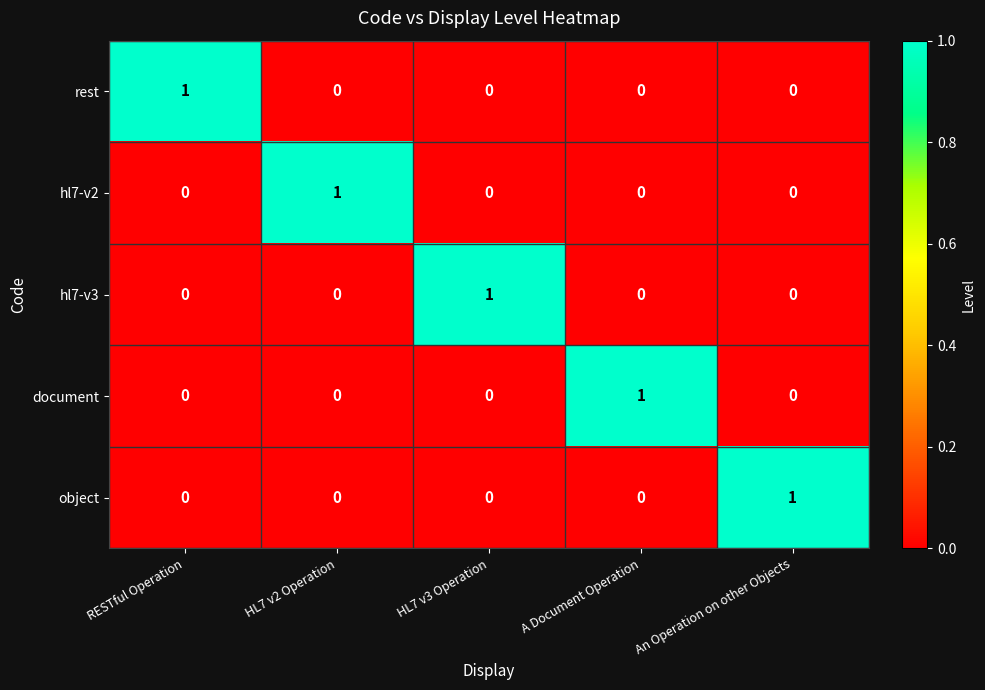

At how many categories does at least one series exceed 0?

5